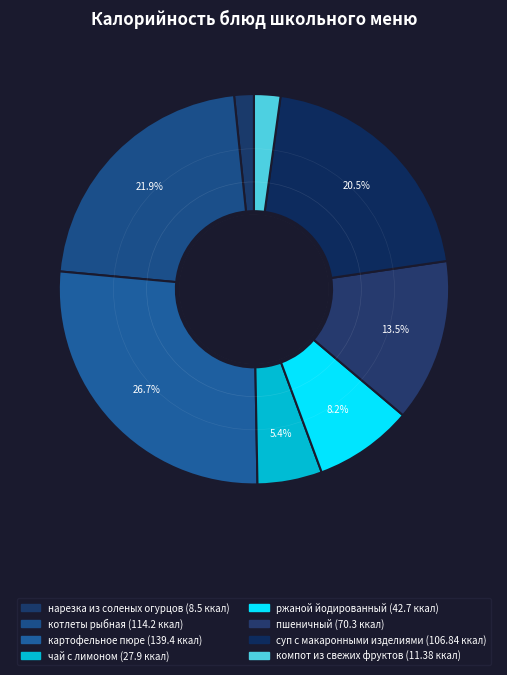

What is the change in value from котлеты рыбная to ржаной йодированный?

-71.5